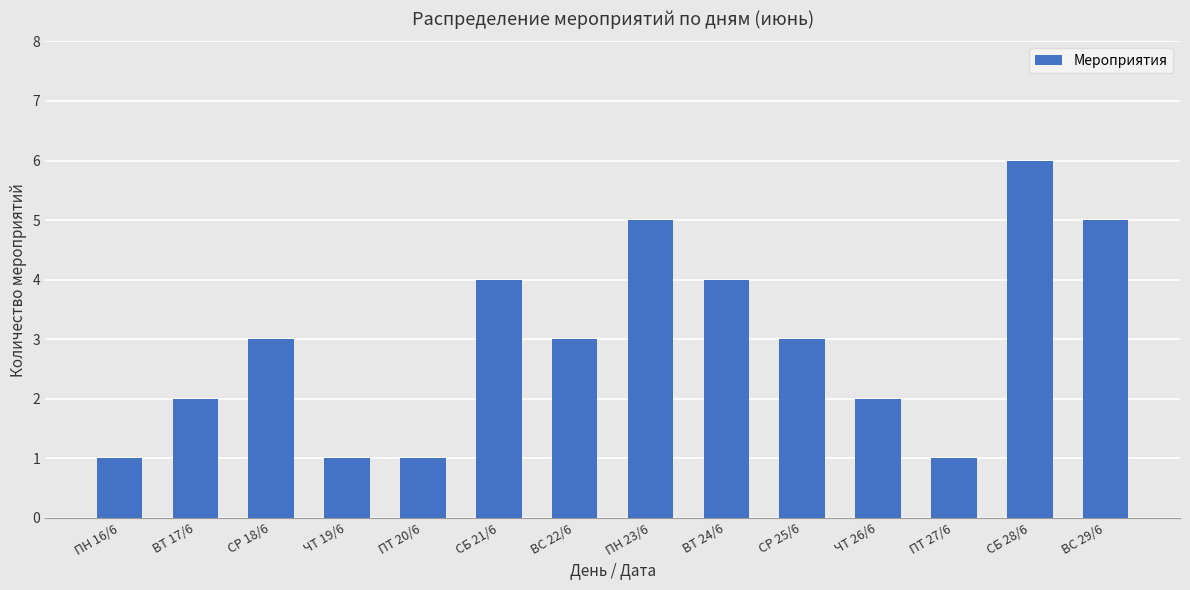

Which label corresponds to the largest value in the chart?

СБ 28/6